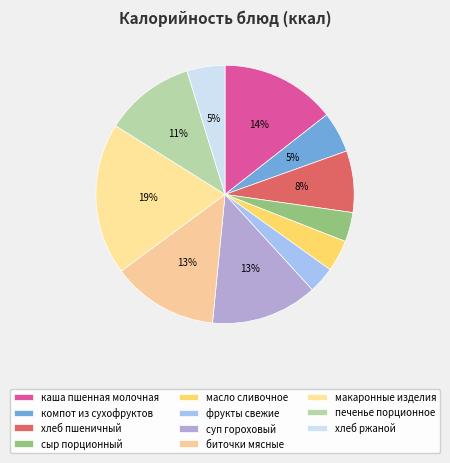

To the nearest percent, what is the difference between the largest and smallest slice percentages?

16%